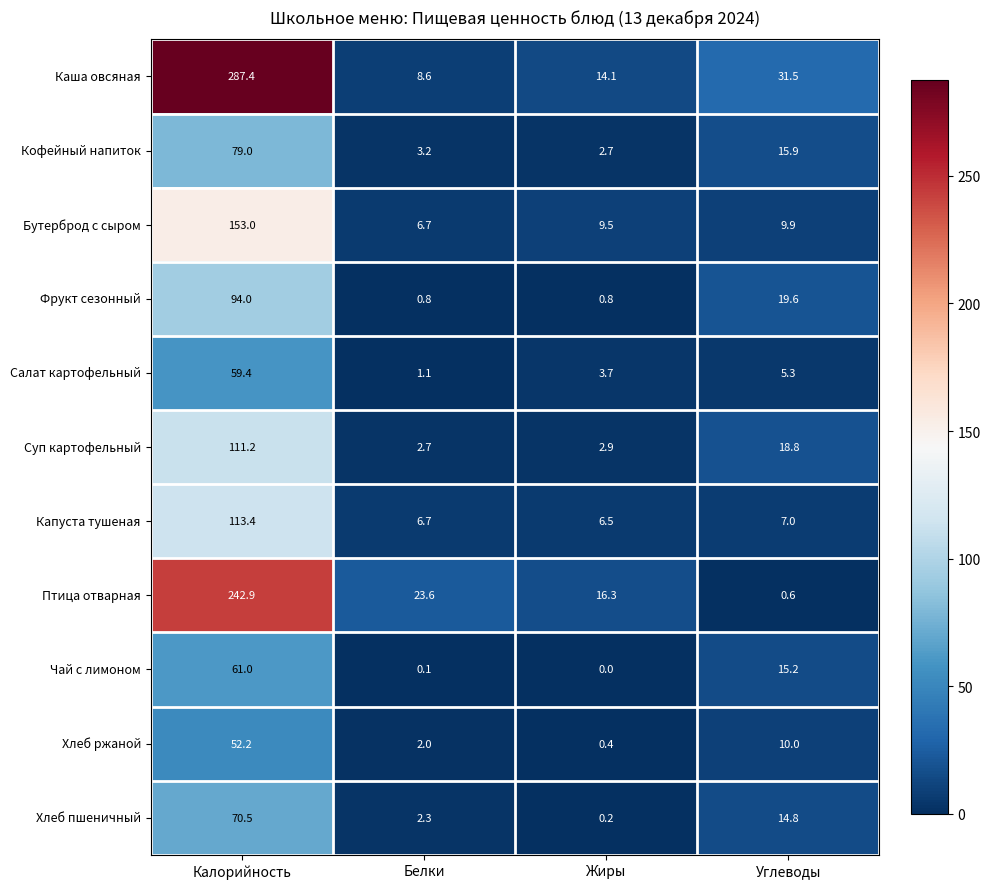

What is the difference between the second highest and second lowest values in the Хлеб пшеничный series?

12.5